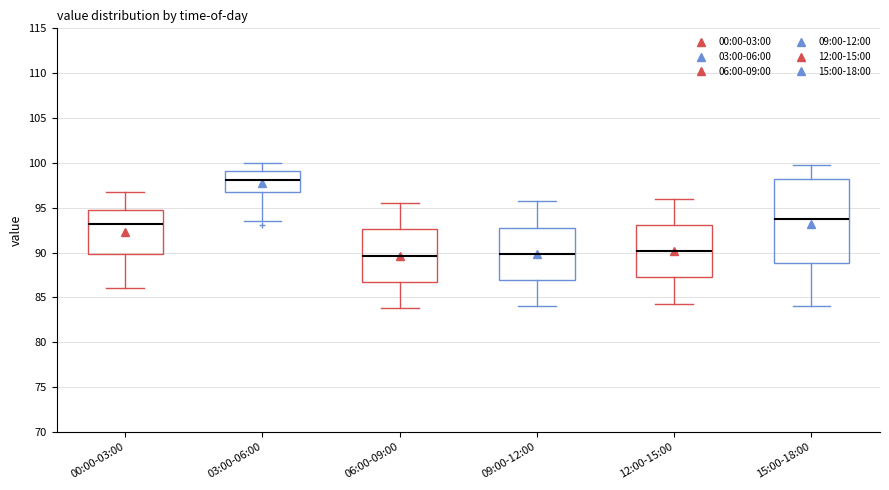

Where does the lower whisker of the box for 03:00-06:00 end on the y-axis? The values are not printed on the chart, so give them approximately, as read against the axis.

93.5